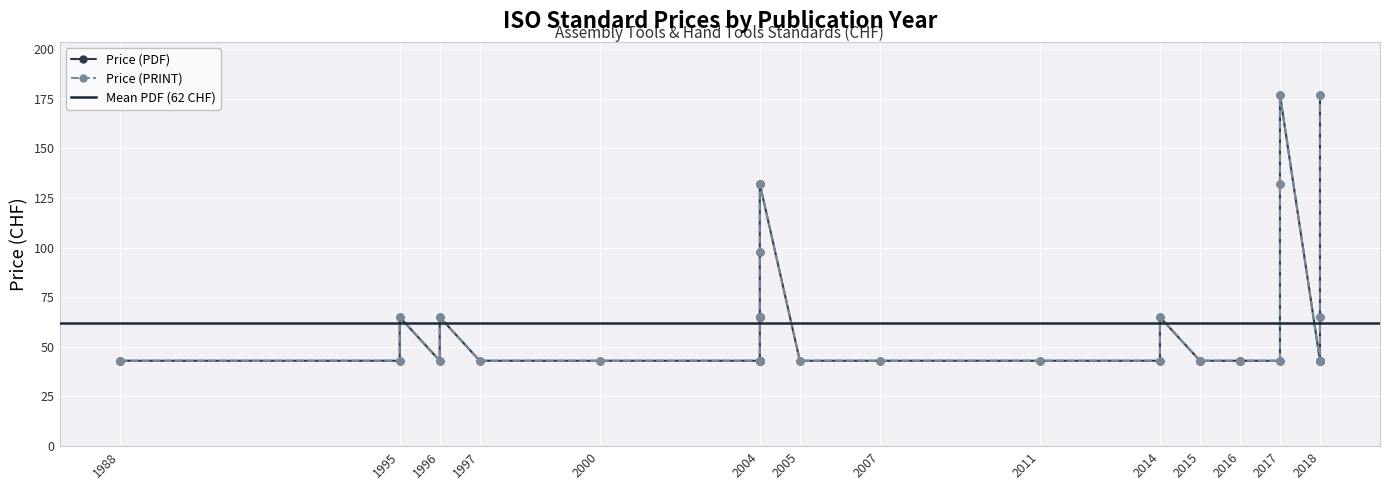

What is the label of the 20th point from the right?

2004